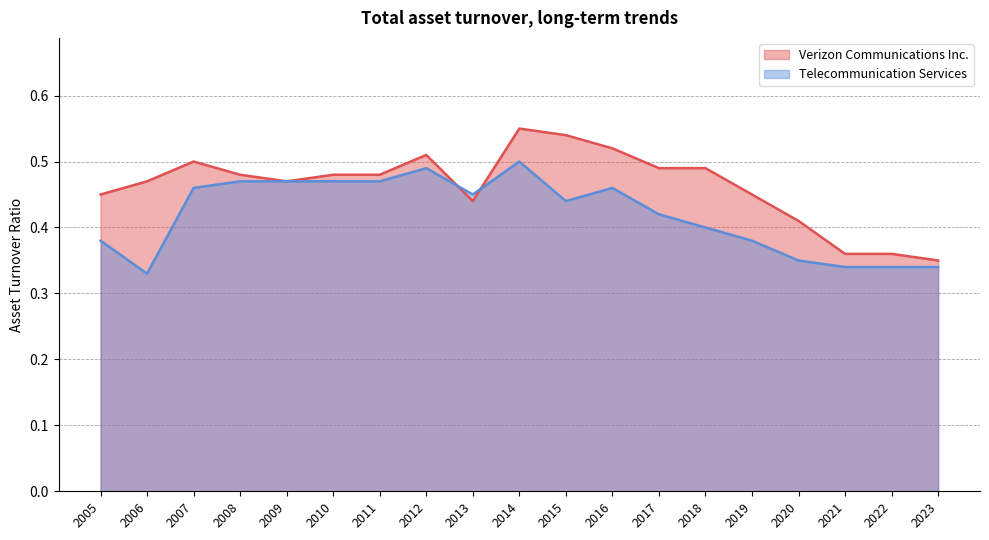

What is the total value across all series at 2015?

1.0